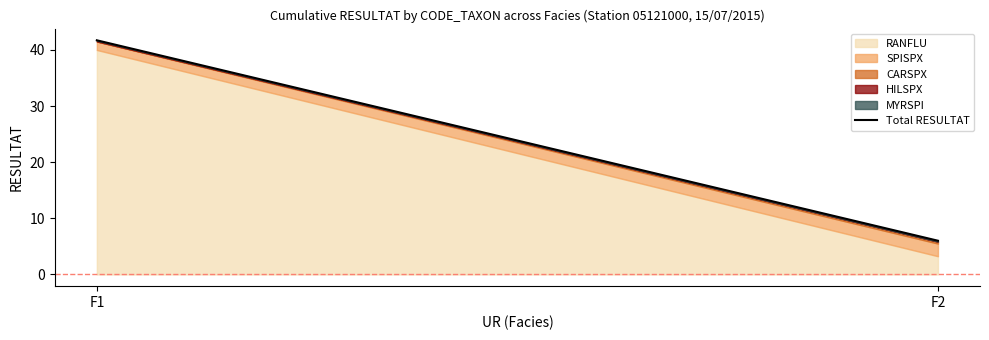

Which has a higher value, F1 or F2?

F1